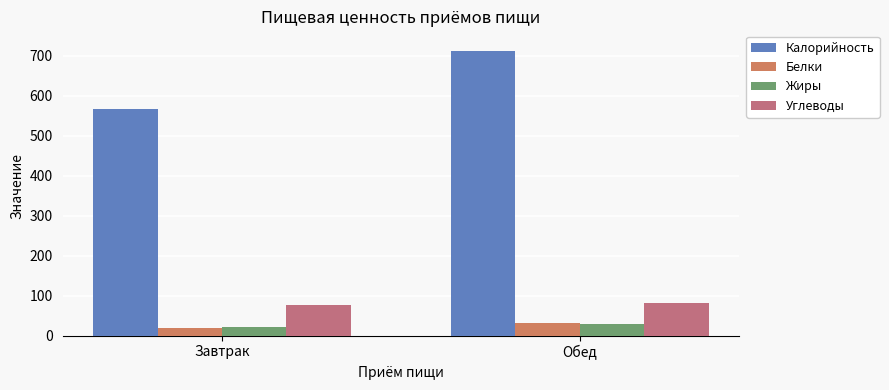

Is it true that Жиры equals 45.8 at Обед?

False